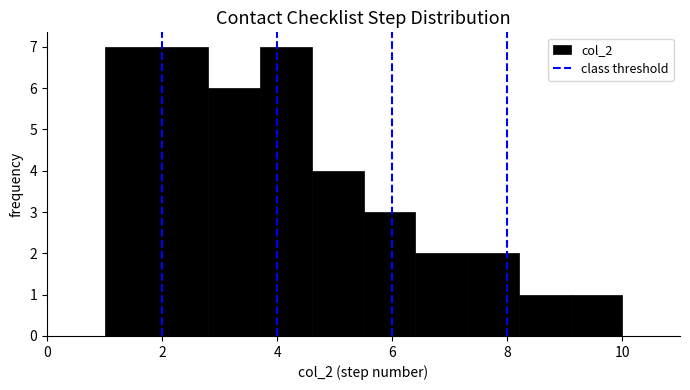

Reading left to right, list every bar in this chart as the range it spans on the x-axis followed by its height. Neither the bar edges nor the heights are printed on the chart, so give them approximately, as read against the axes.

1.0 to 1.9: 7
1.9 to 2.8: 7
2.8 to 3.7: 6
3.7 to 4.6: 7
4.6 to 5.5: 4
5.5 to 6.4: 3
6.4 to 7.3: 2
7.3 to 8.2: 2
8.2 to 9.1: 1
9.1 to 10.0: 1